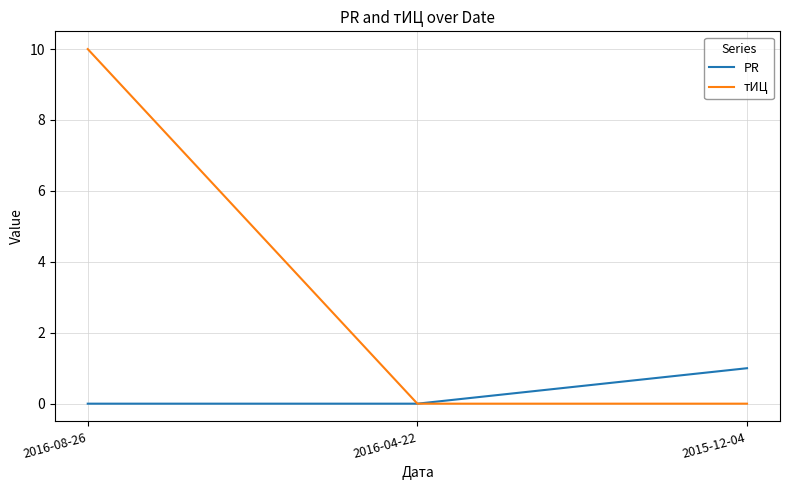

What position from the right is 2016-08-26?

3